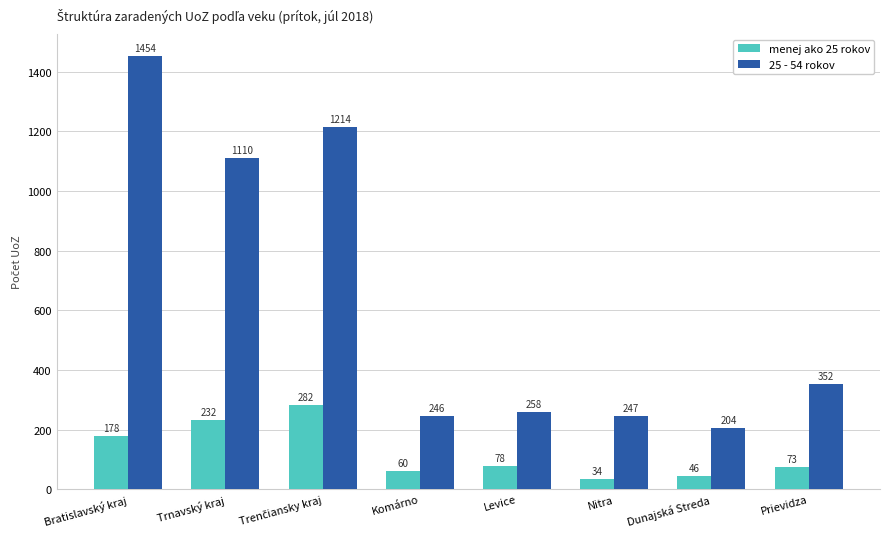

At how many categories does at least one series exceed 1273?

1